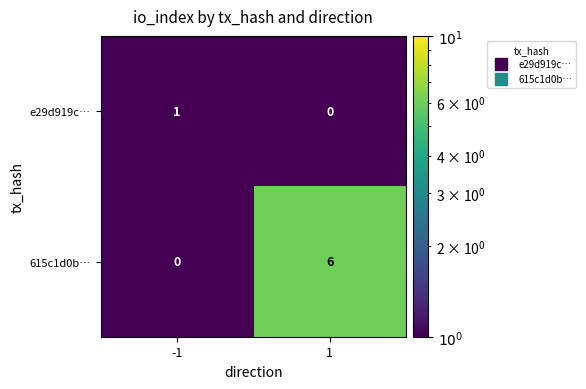

Is it true that 615c1d0b… equals 2 at 1?

False